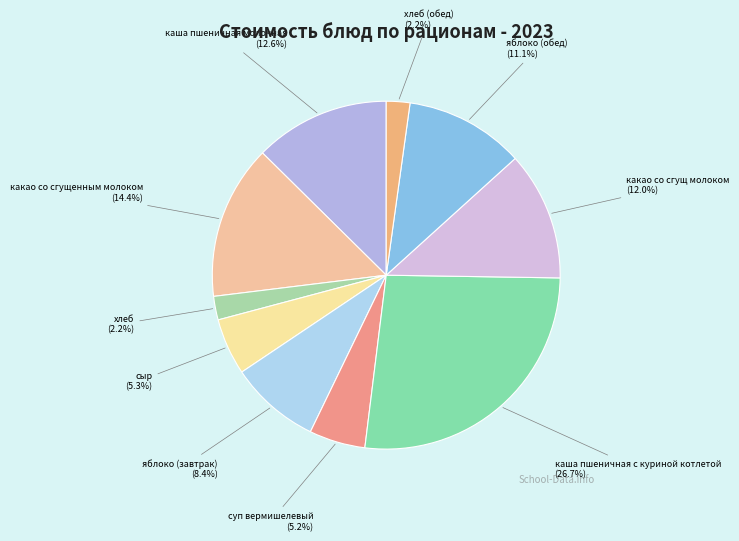

Which has a higher value, хлеб (обед) or яблоко (обед)?

яблоко (обед)